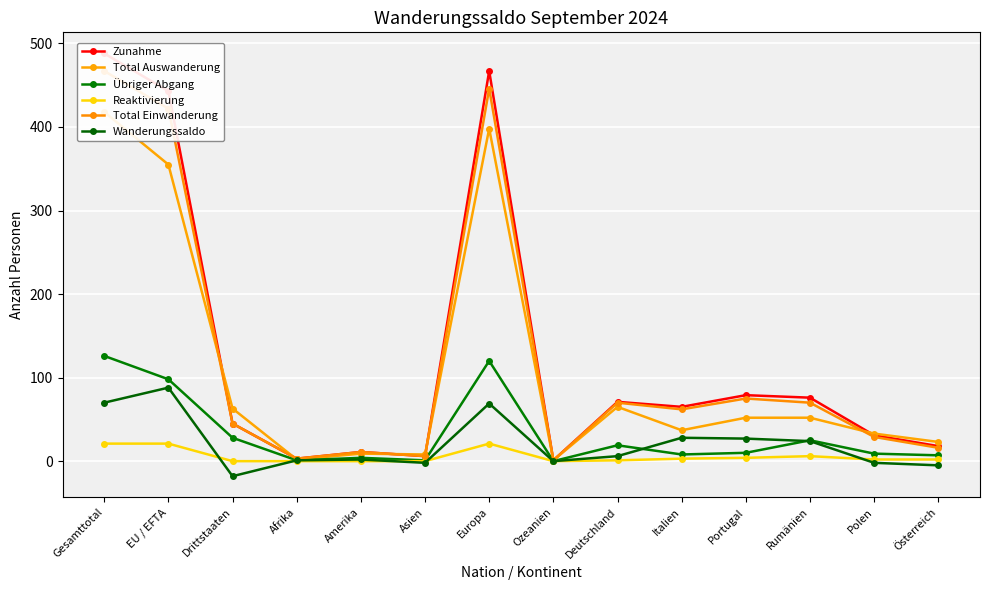

What is the difference between the maximum and minimum values in the Wanderungssaldo series?

106